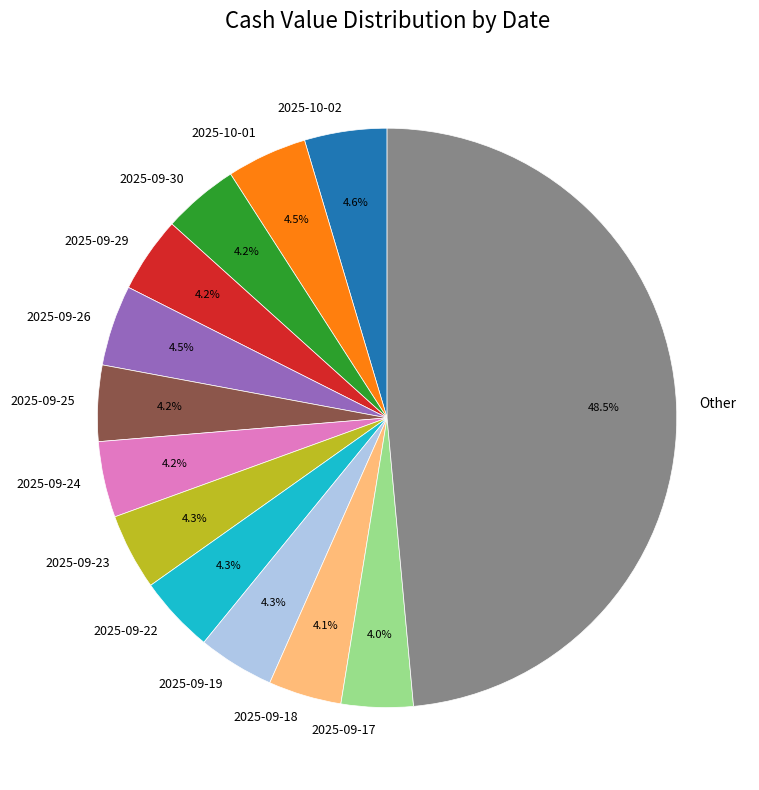

What percentage is the 2025-09-19 slice, to the nearest percent?

4%